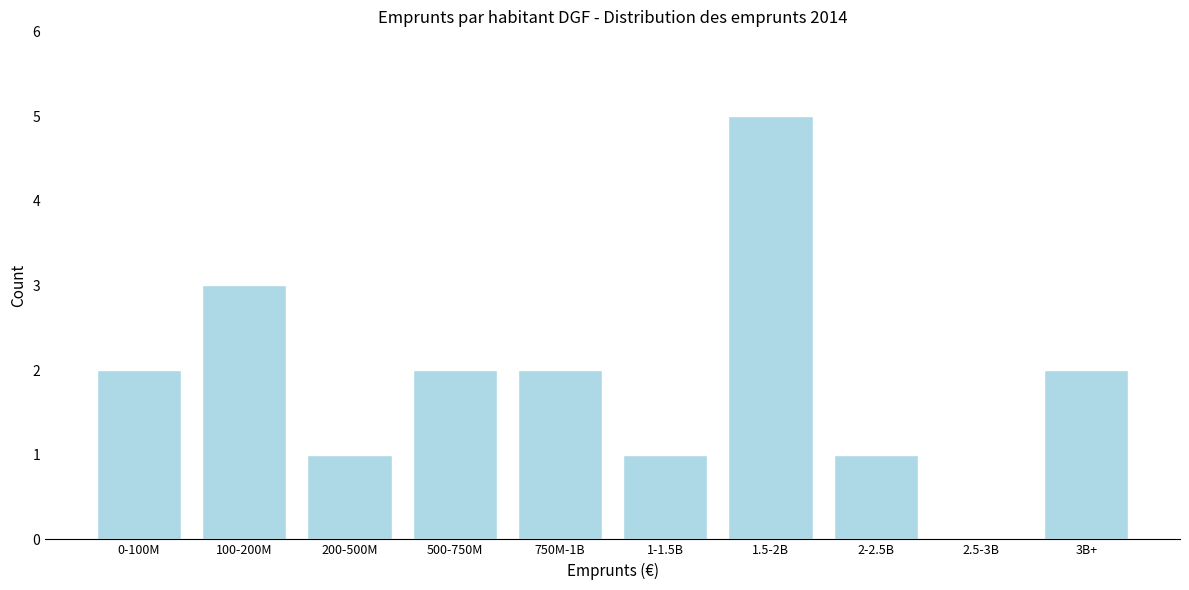

Reading right to left, list all the values displayed in this chart.

3B+=2	2.5-3B=0	2-2.5B=1	1.5-2B=5	1-1.5B=1	750M-1B=2	500-750M=2	200-500M=1	100-200M=3	0-100M=2